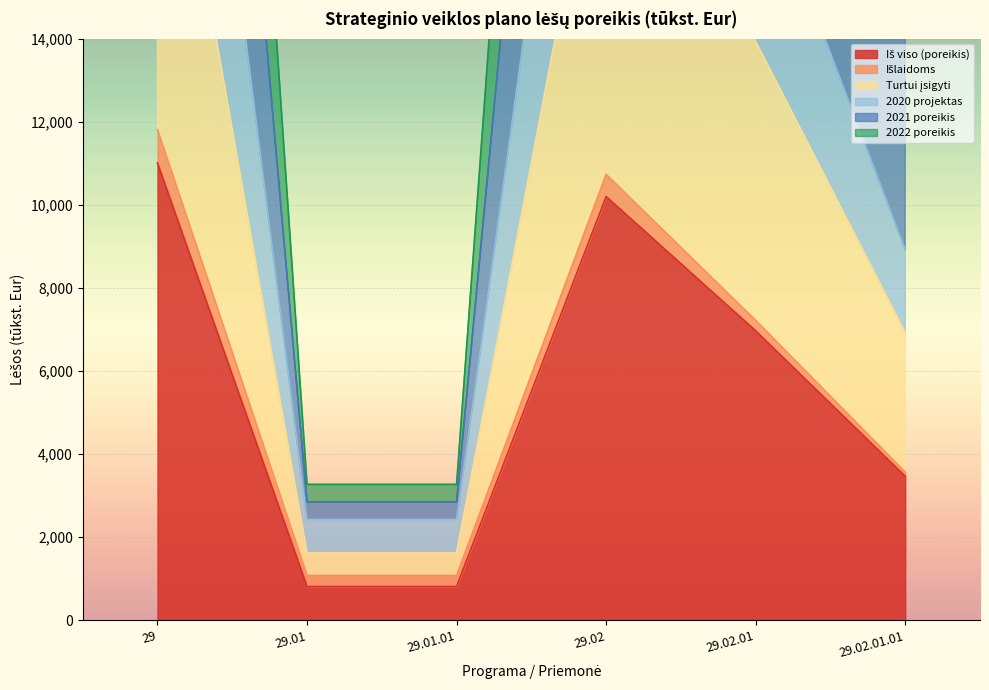

What is the greatest value displayed?

55808.8